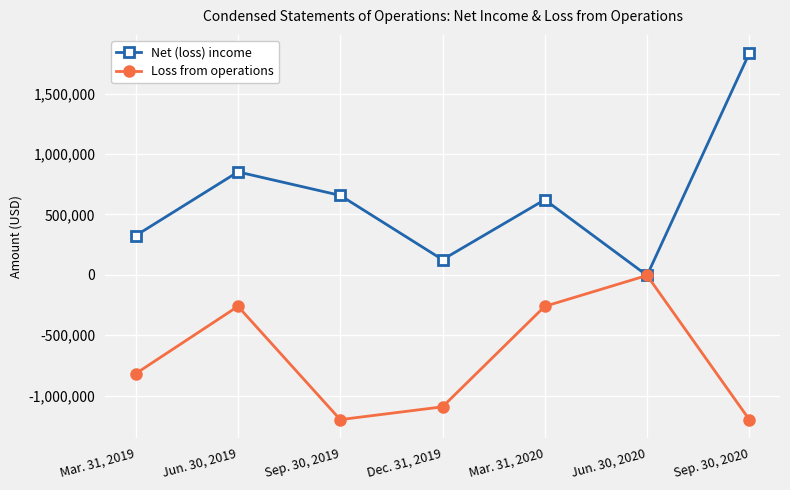

Reading left to right, list all the values displayed in this chart.

Net (loss) income: Mar. 31, 2019=324994	Jun. 30, 2019=852775	Sep. 30, 2019=658150	Dec. 31, 2019=125935	Mar. 31, 2020=622375	Jun. 30, 2020=-4755	Sep. 30, 2020=1835919
Loss from operations: Mar. 31, 2019=-818222	Jun. 30, 2019=-260806	Sep. 30, 2019=-1199222	Dec. 31, 2019=-1093066	Mar. 31, 2020=-260806	Jun. 30, 2020=-4755	Sep. 30, 2020=-1199222